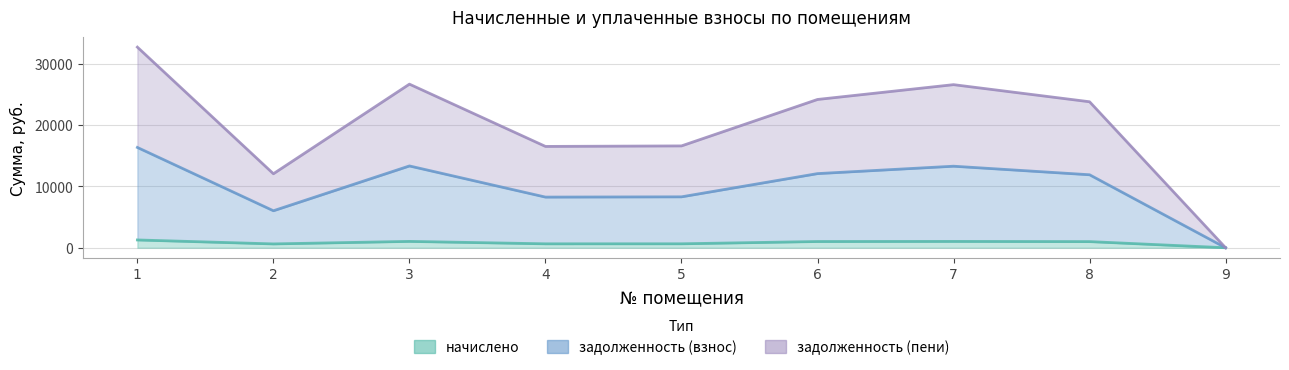

How many distinct data groups are displayed?

3